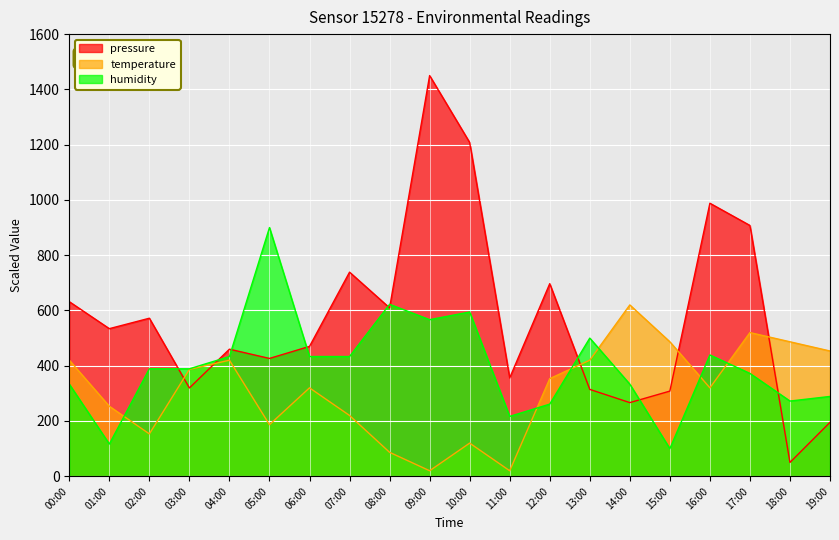

List the series in order of their overall mean, highest first.

pressure, humidity, temperature